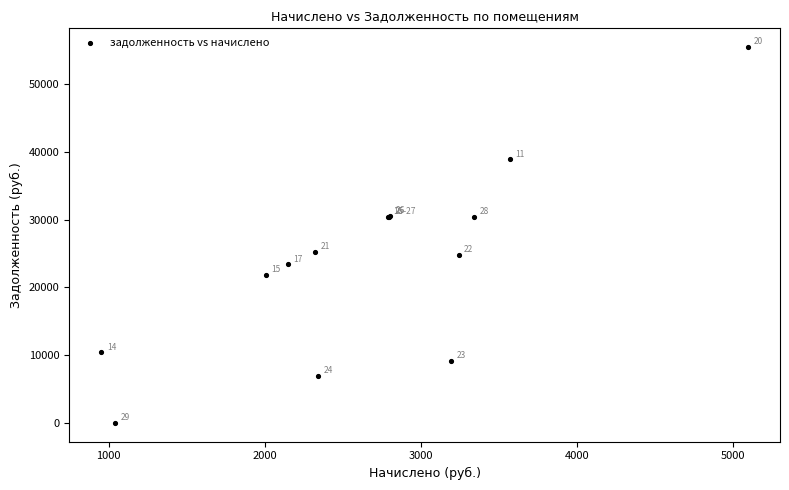

What Y value in the scatter plot is closest to 27735?

25274.4